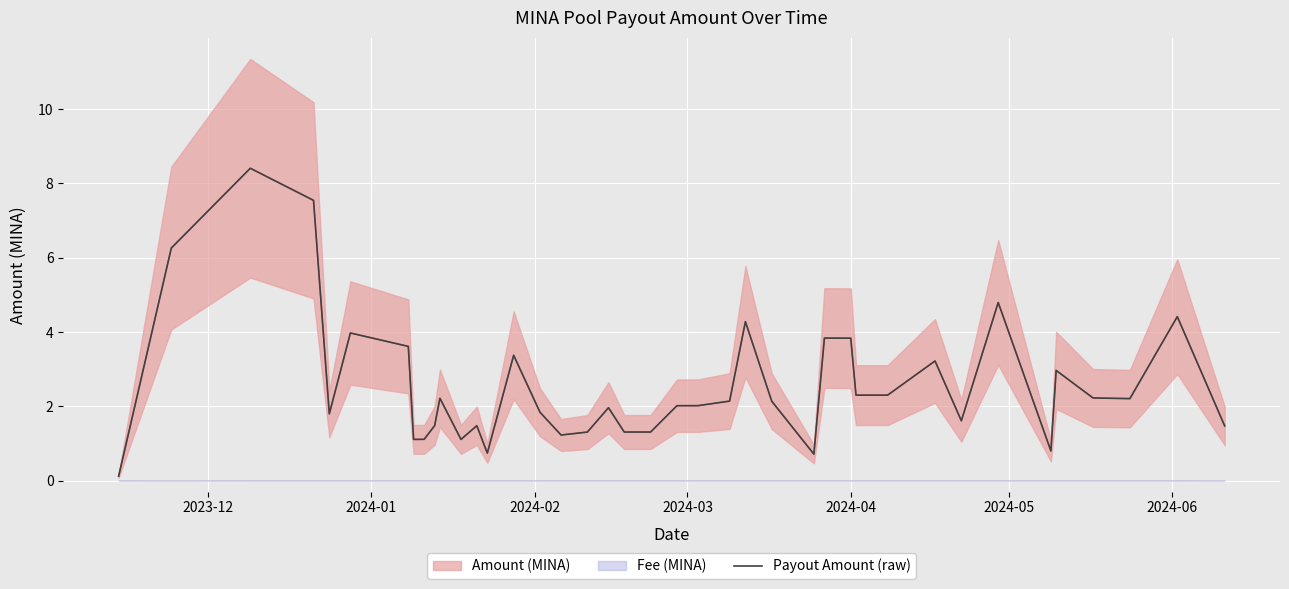

How many values are below 2?

18